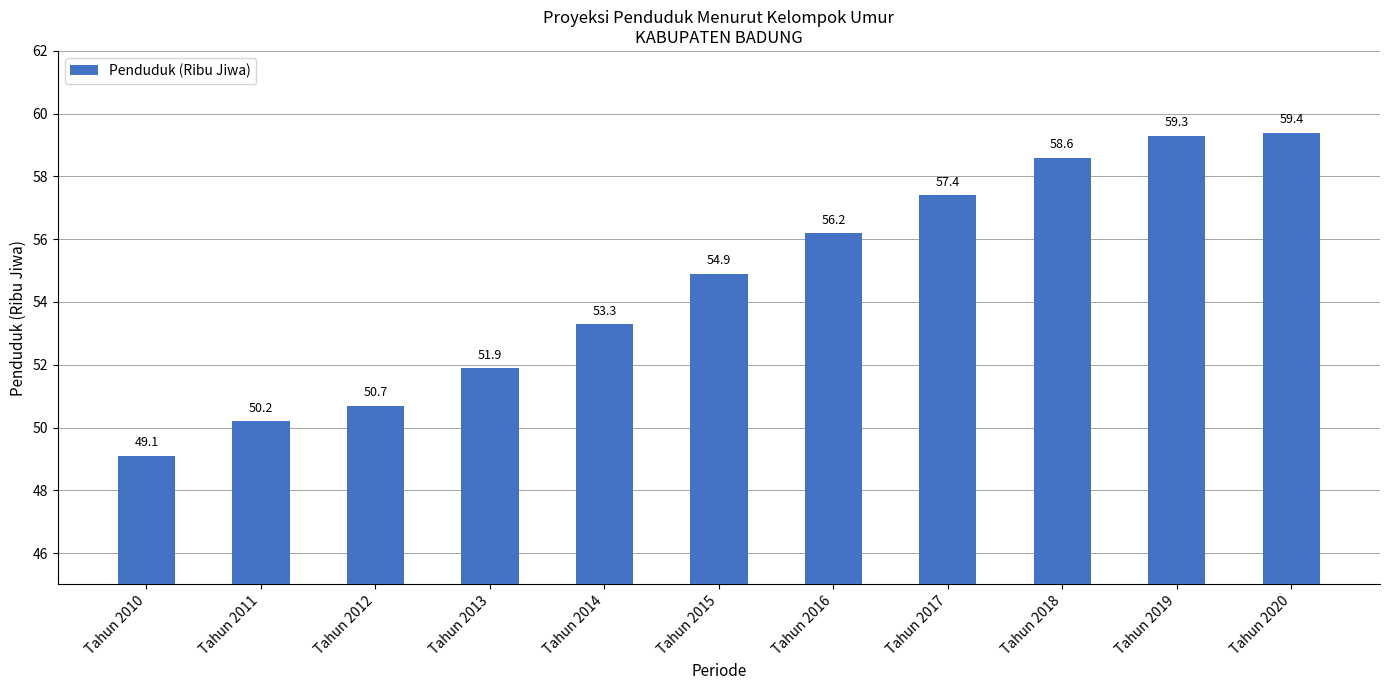

How many bars are there in total?

11